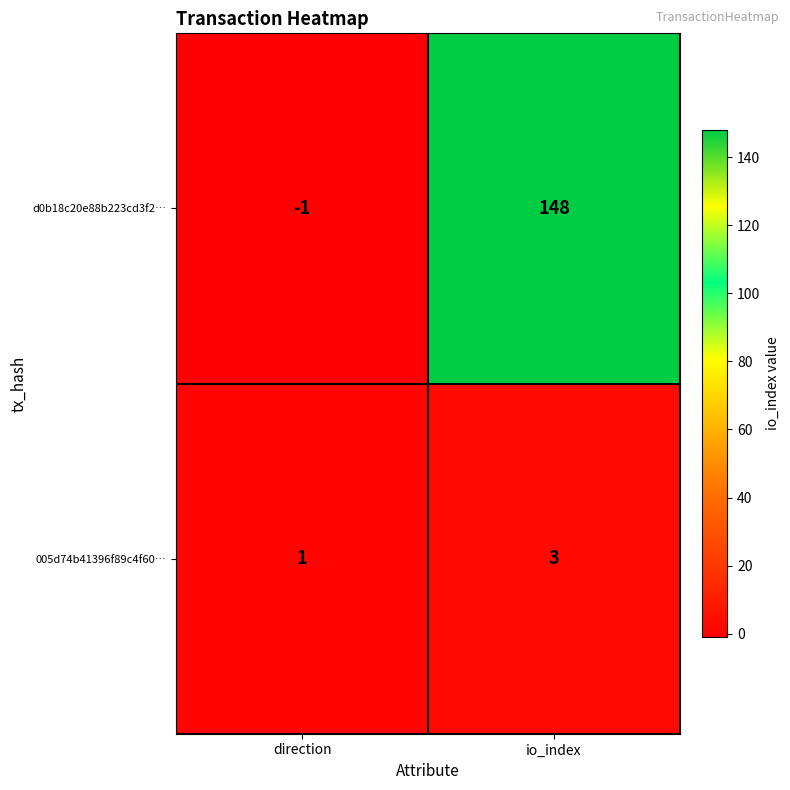

Read the d0b18c20e88b223cd3f2… value at io_index, to the nearest 10.

150